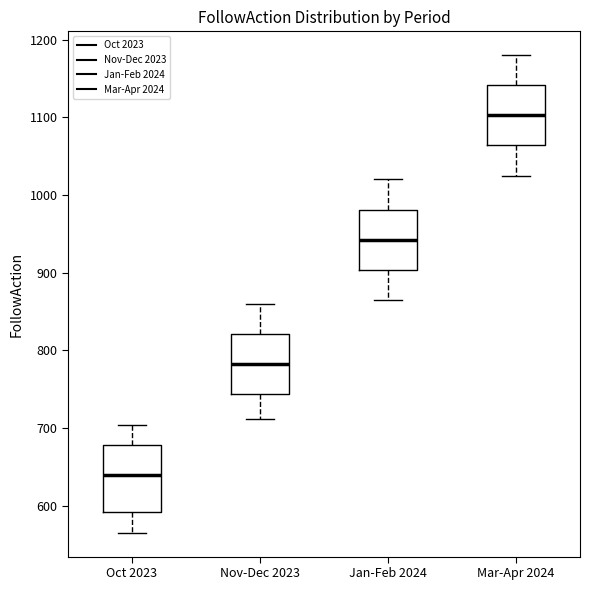

Reading left to right, transcribe this box plot: for each box, give where its median line is, the range the box spans, and where its two whiskers end, as read against the y-axis. The values are not printed on the chart, so give them approximately, as read against the axis.

Oct 2023: median 640, box 590 to 680, whiskers 570 to 700
Nov-Dec 2023: median 780, box 740 to 820, whiskers 710 to 860
Jan-Feb 2024: median 940, box 900 to 980, whiskers 870 to 1020
Mar-Apr 2024: median 1100, box 1060 to 1140, whiskers 1030 to 1180